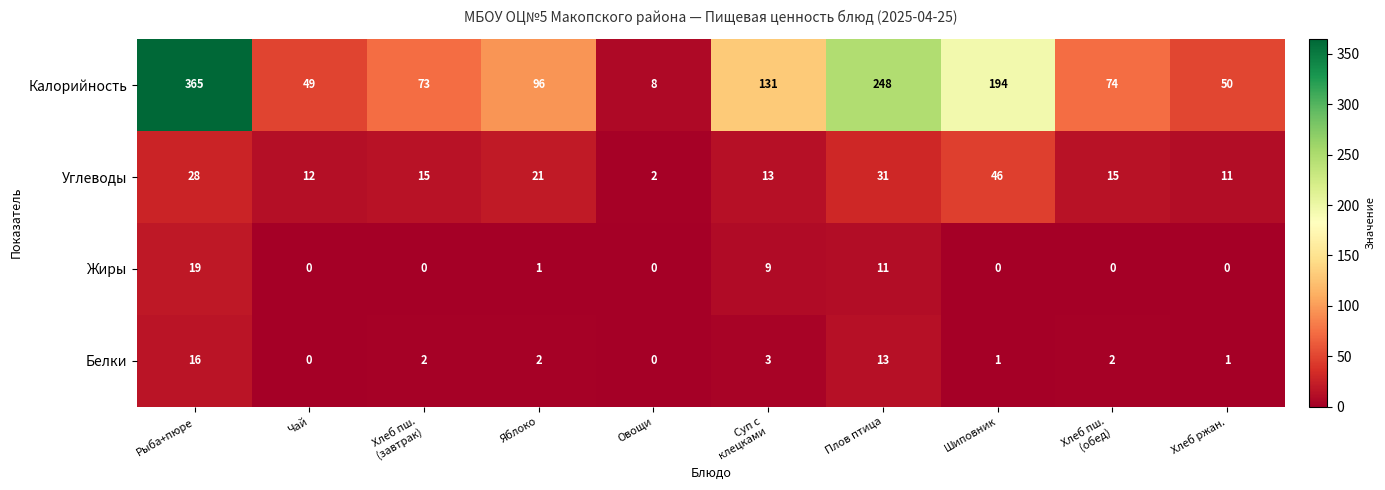

At which category does the chart reach its peak across all series?

Рыба+пюре